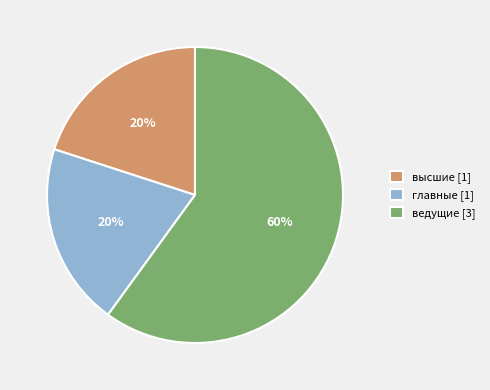

To the nearest percent, what is the difference between the largest and smallest slice percentages?

40%